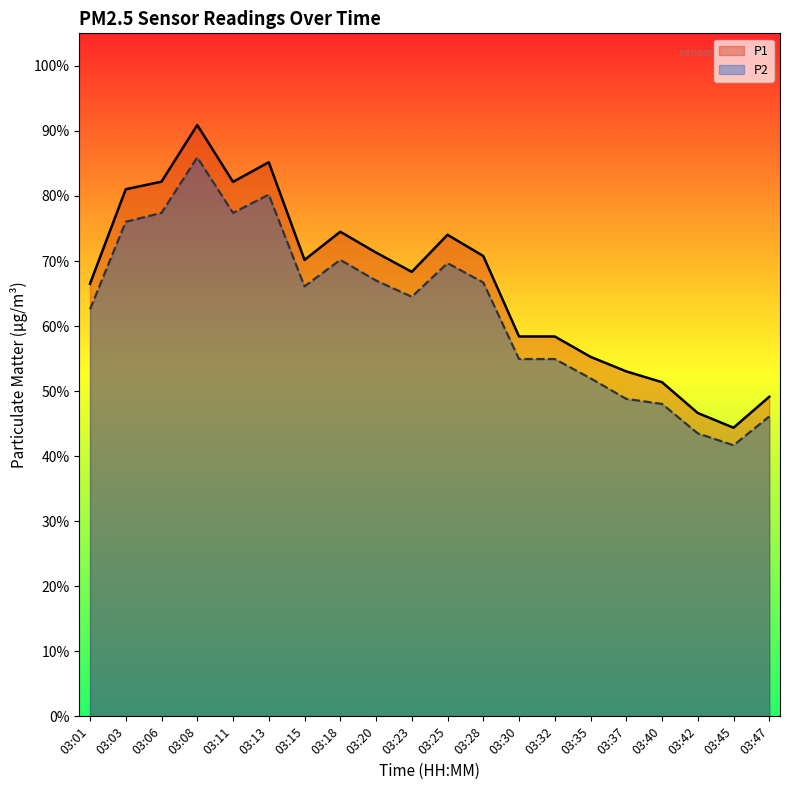

The P2 series shows 70.2 at 03:18. True or false?

True